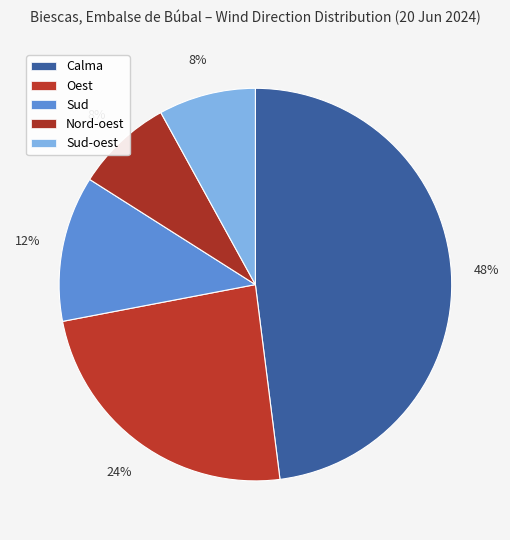

How many slices are in this pie chart?

5